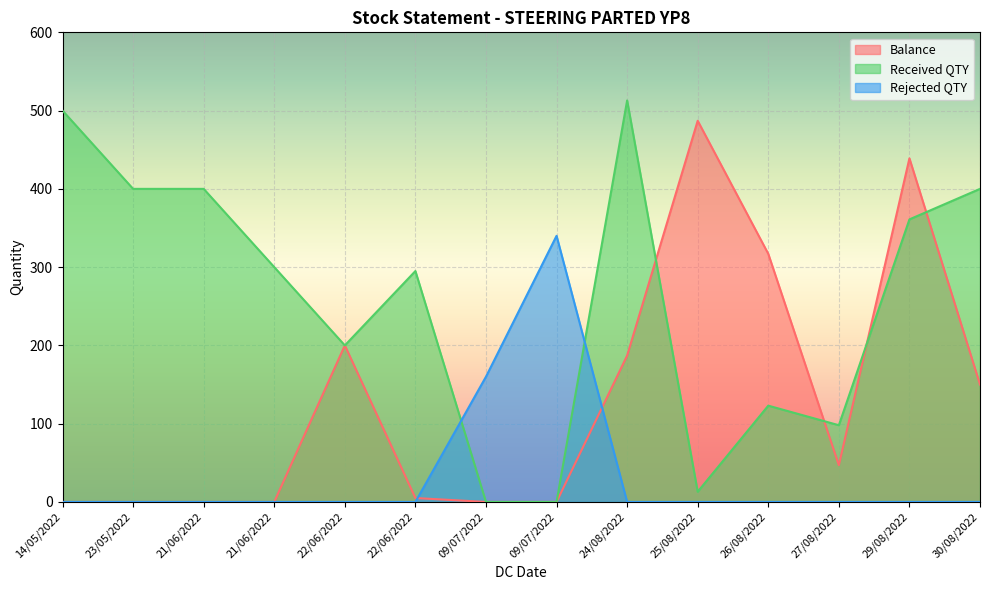

What is the average value of the Received QTY series?

257